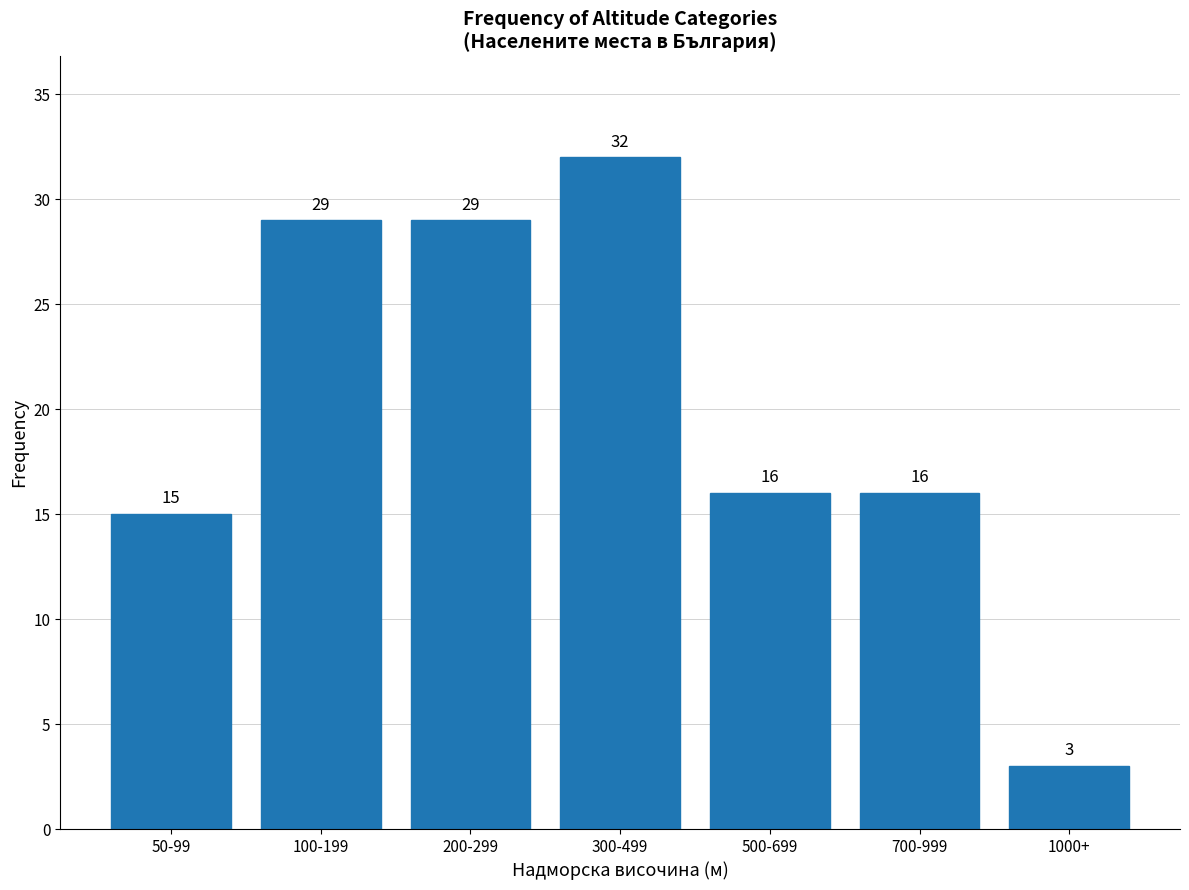

Reading left to right, what are all the values shown in this chart?

15	29	29	32	16	16	3